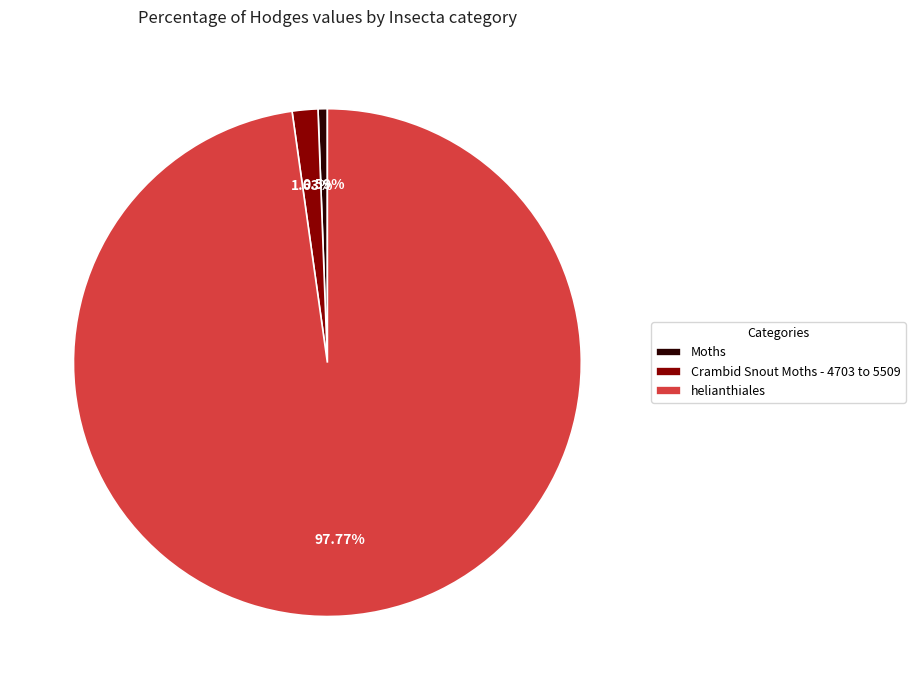

Which has a higher value, Crambid Snout Moths - 4703 to 5509 or Moths?

Crambid Snout Moths - 4703 to 5509